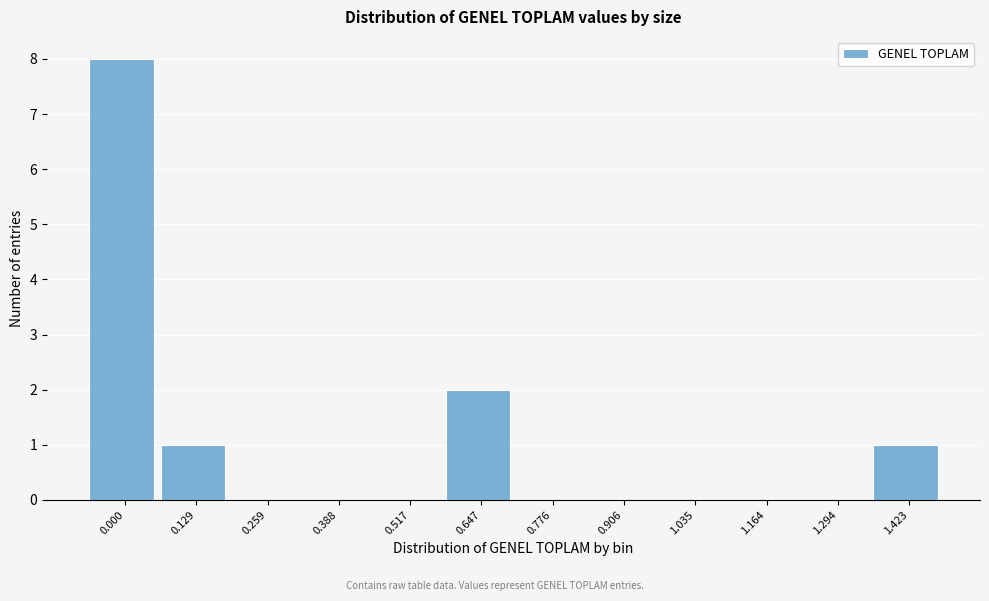

Reading left to right, what are all the values shown in this chart?

0.000=8	0.129=1	0.259=0	0.388=0	0.517=0	0.647=2	0.776=0	0.906=0	1.035=0	1.164=0	1.294=0	1.423=1